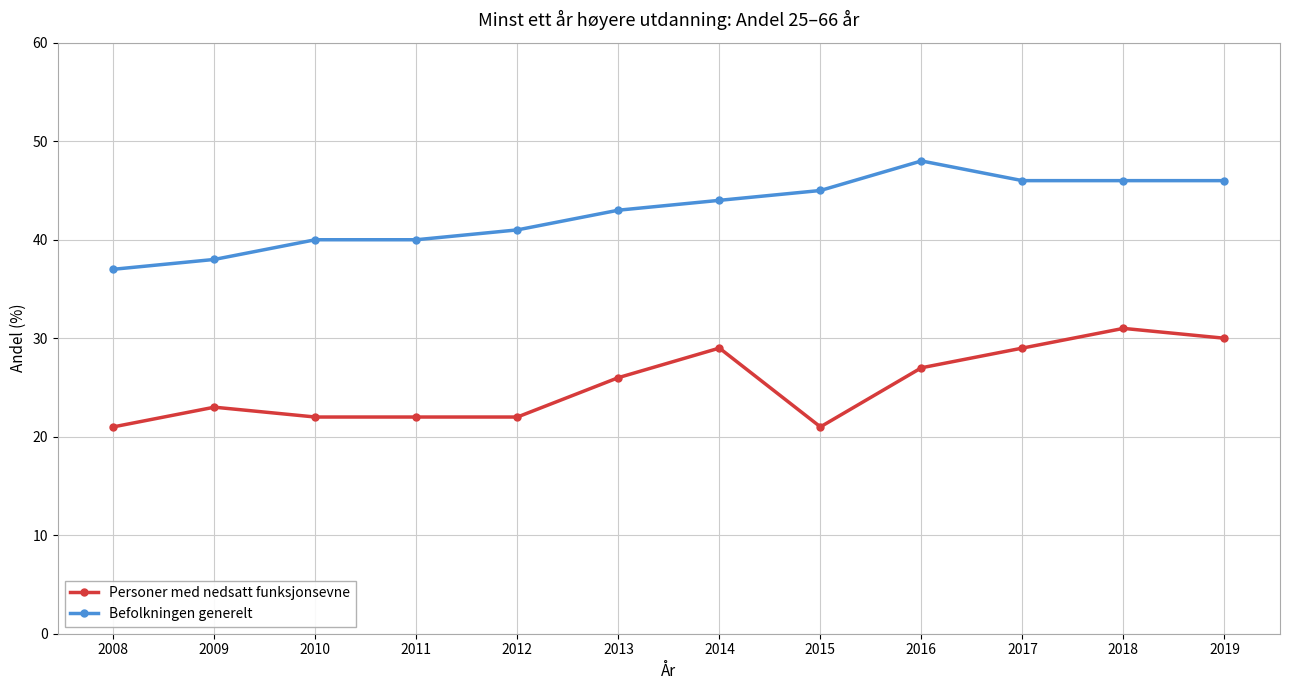

True or false: Personer med nedsatt funksjonsevne and Befolkningen generelt cross at least once.

False